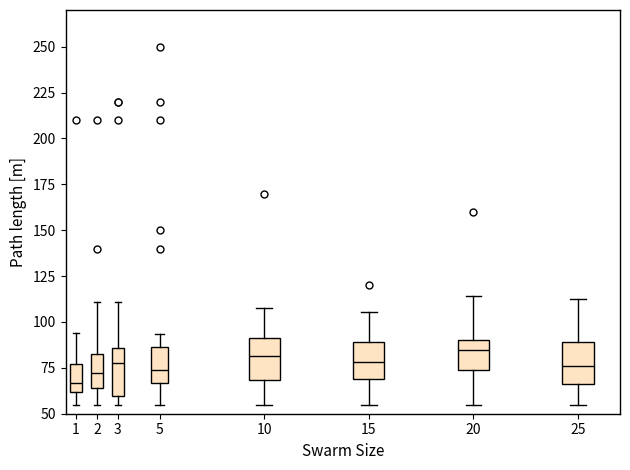

Reading left to right, transcribe this box plot: for each box, give where its median line is, the range the box spans, and where its two whiskers end, as read against the y-axis. The values are not printed on the chart, so give them approximately, as read against the axis.

1: median 65, box 60 to 75, whiskers 55 to 95
2: median 70, box 65 to 85, whiskers 55 to 110
3: median 80, box 60 to 85, whiskers 55 to 110
5: median 75, box 65 to 85, whiskers 55 to 95
10: median 80, box 70 to 90, whiskers 55 to 105
15: median 80, box 70 to 90, whiskers 55 to 105
20: median 85, box 75 to 90, whiskers 55 to 115
25: median 75, box 65 to 90, whiskers 55 to 115